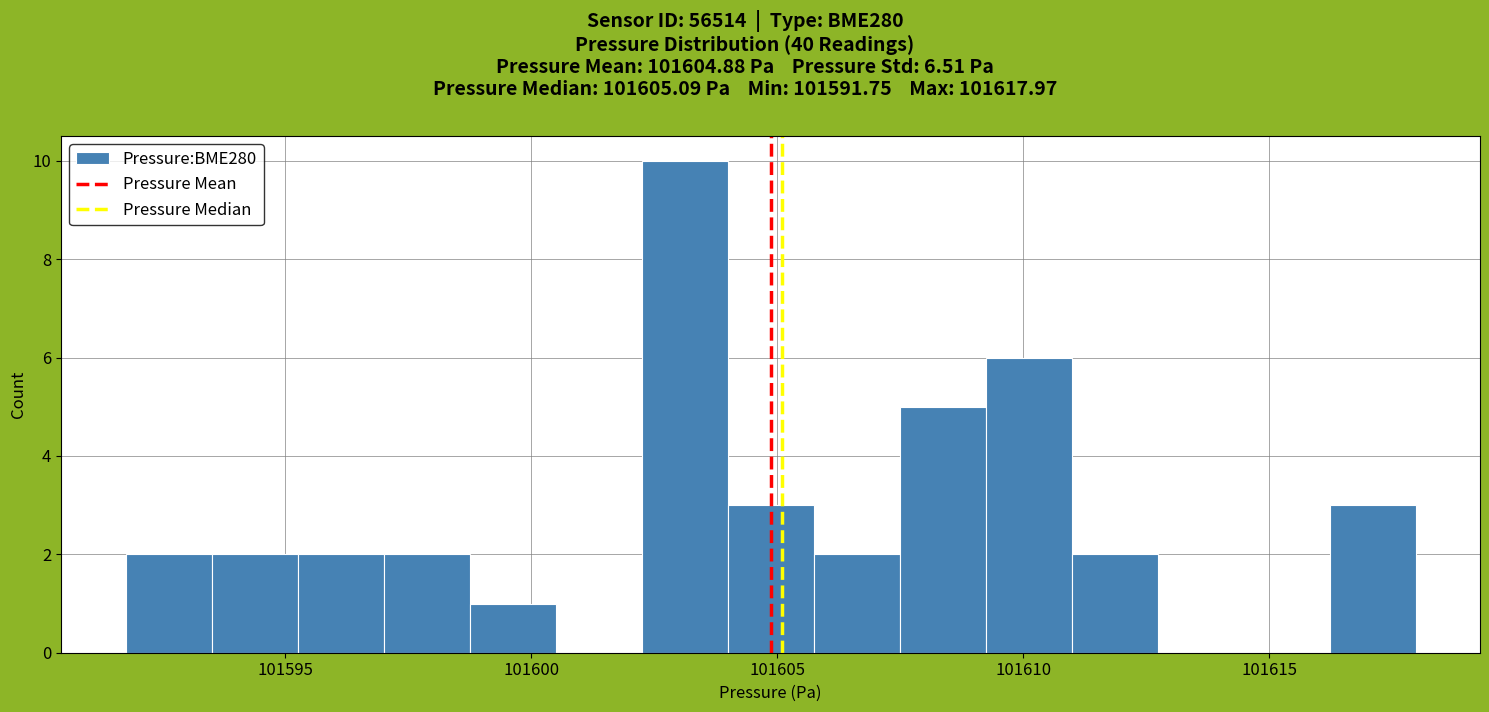

Around what value on the x-axis is the tallest bar? Give the approximate position of its centre, as read against the axis.

101603.0